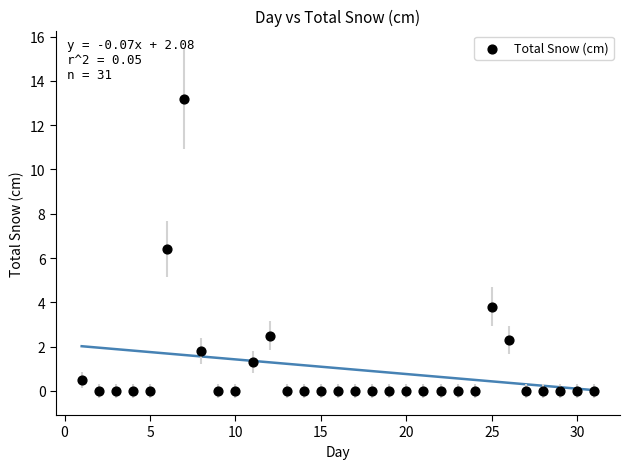

What Y value in the scatter plot is closest to 6?

6.4